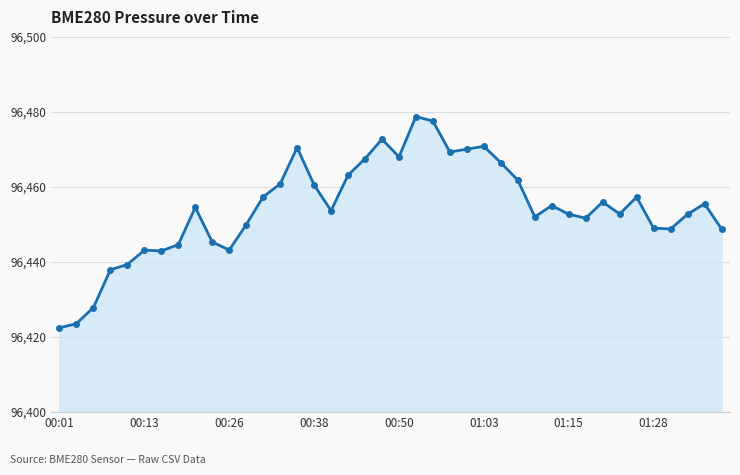

What is the value of the 35th point from the left?

96457.3